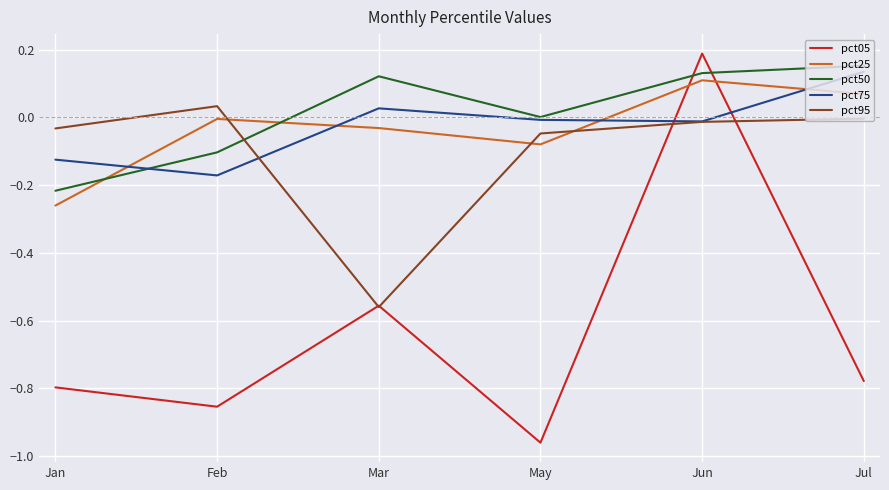

True or false: pct95 has a value of -0.0 at May.

True